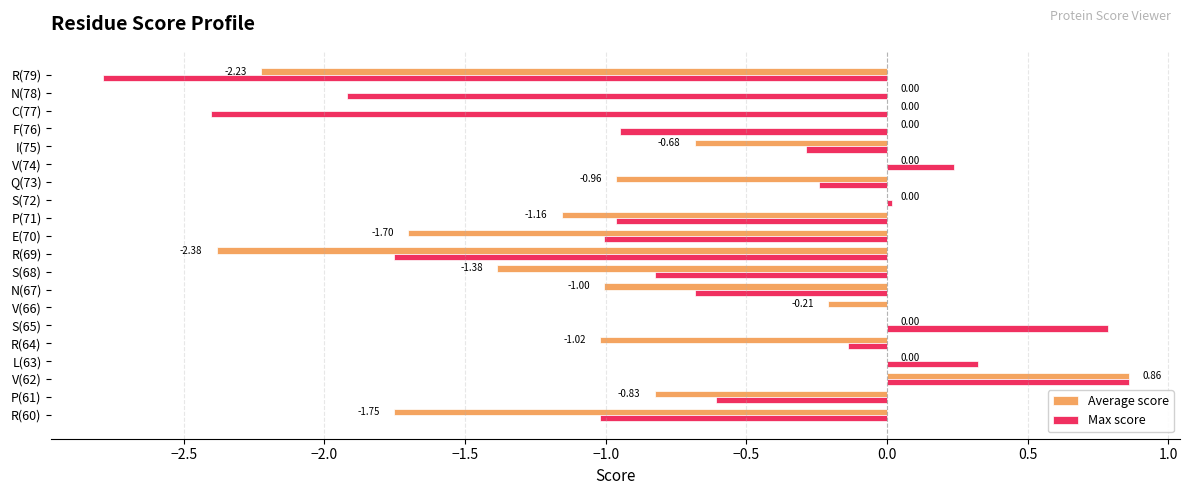

Which series changed the most between V(66) and F(76)?

Max score